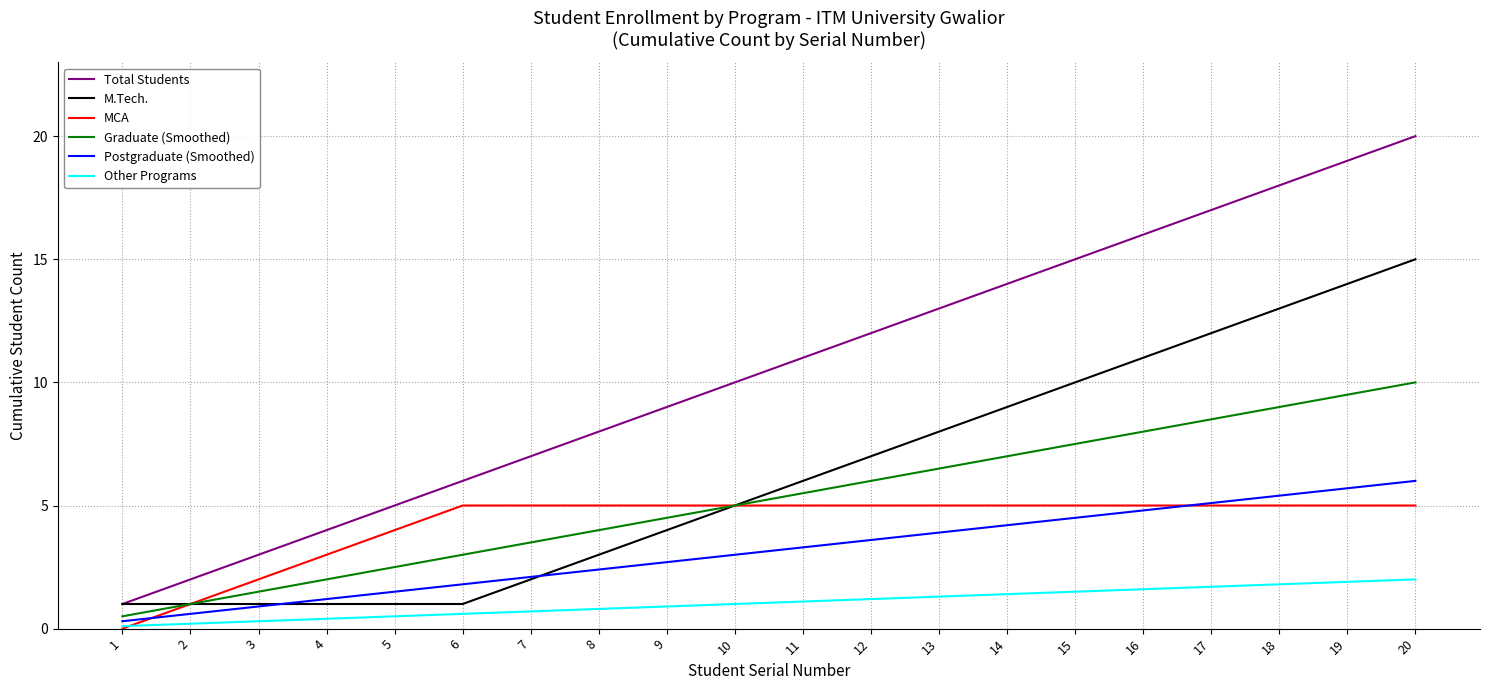

Is the value of Postgraduate (Smoothed) at 10 greater than the value of Total Students at 4?

No